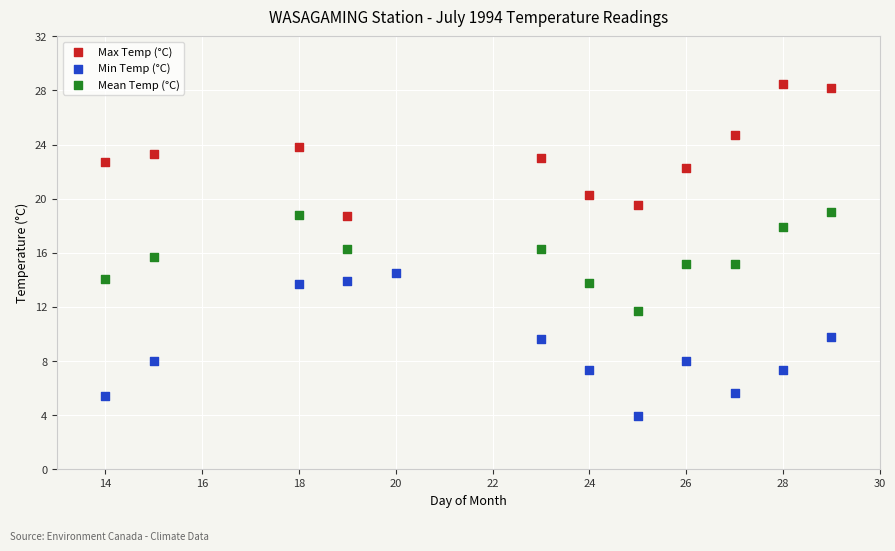

Which series contains the lowest Y value?

Min Temp (°C)